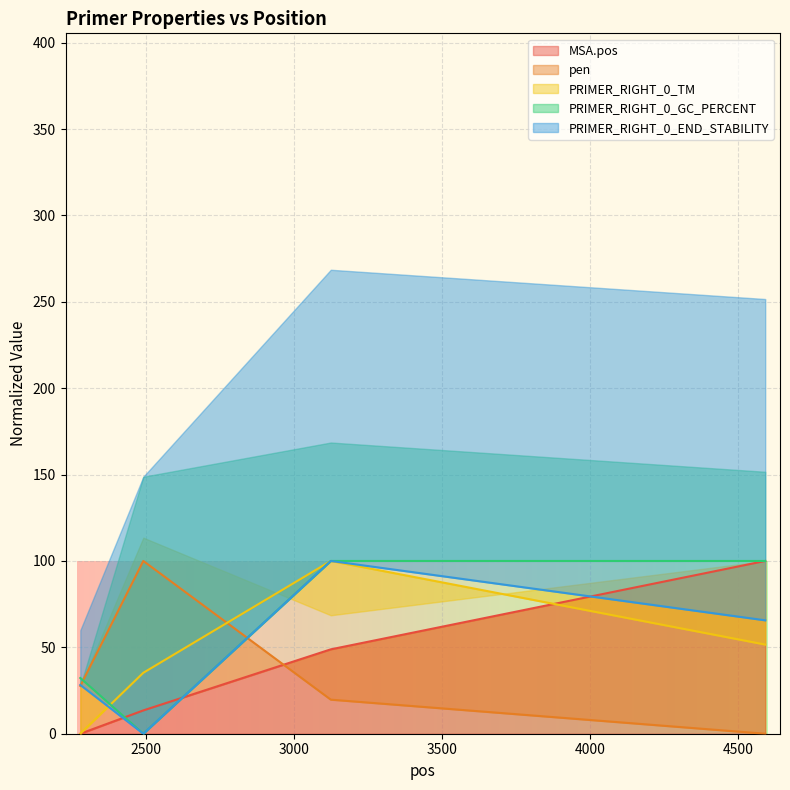

True or false: pen has more than 0 points higher than both neighbors.

True